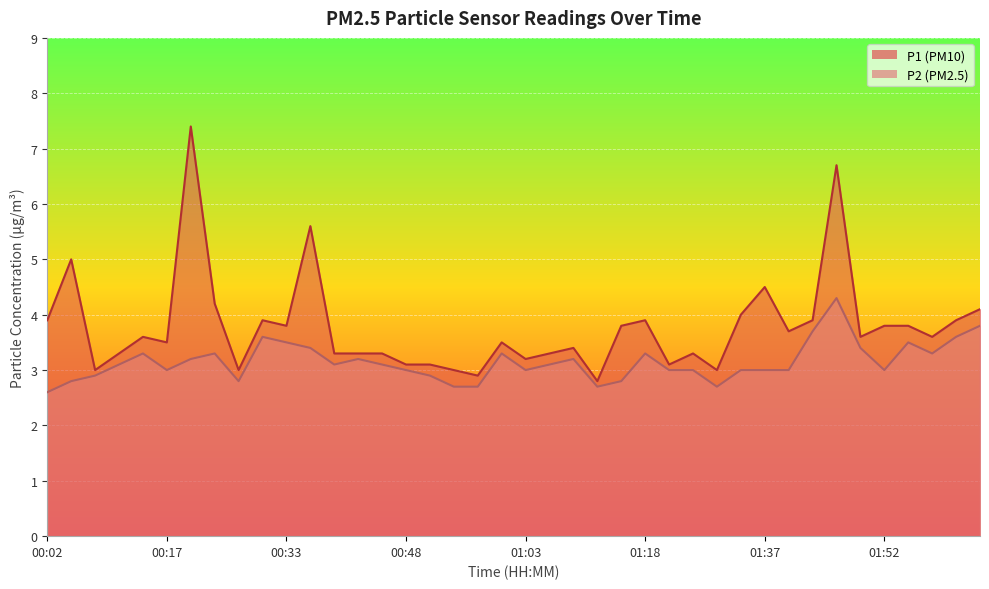

How many distinct data groups are displayed?

2